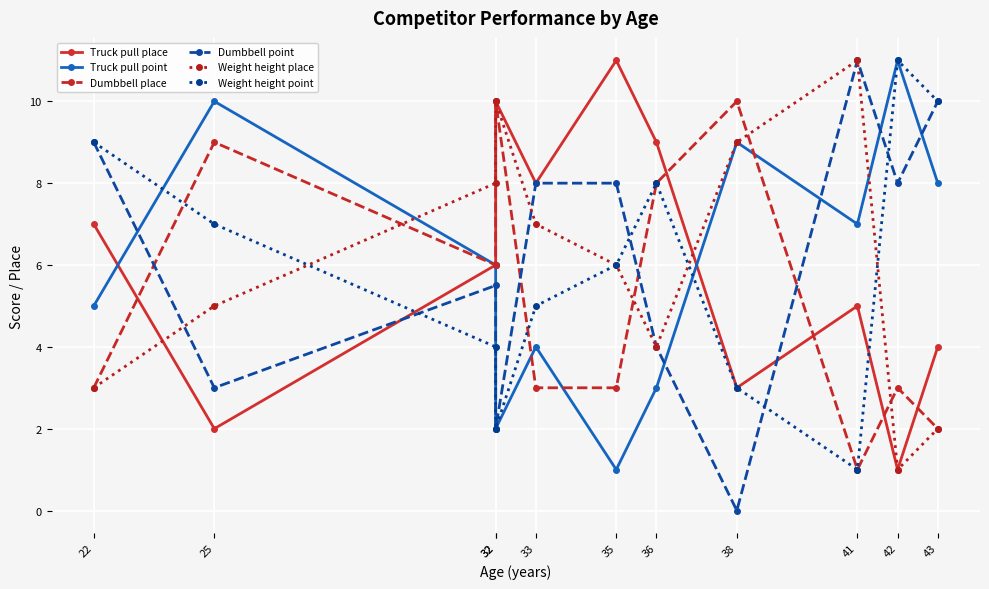

Is the value of Weight height point at 38 greater than the value of Dumbbell point at 43?

No